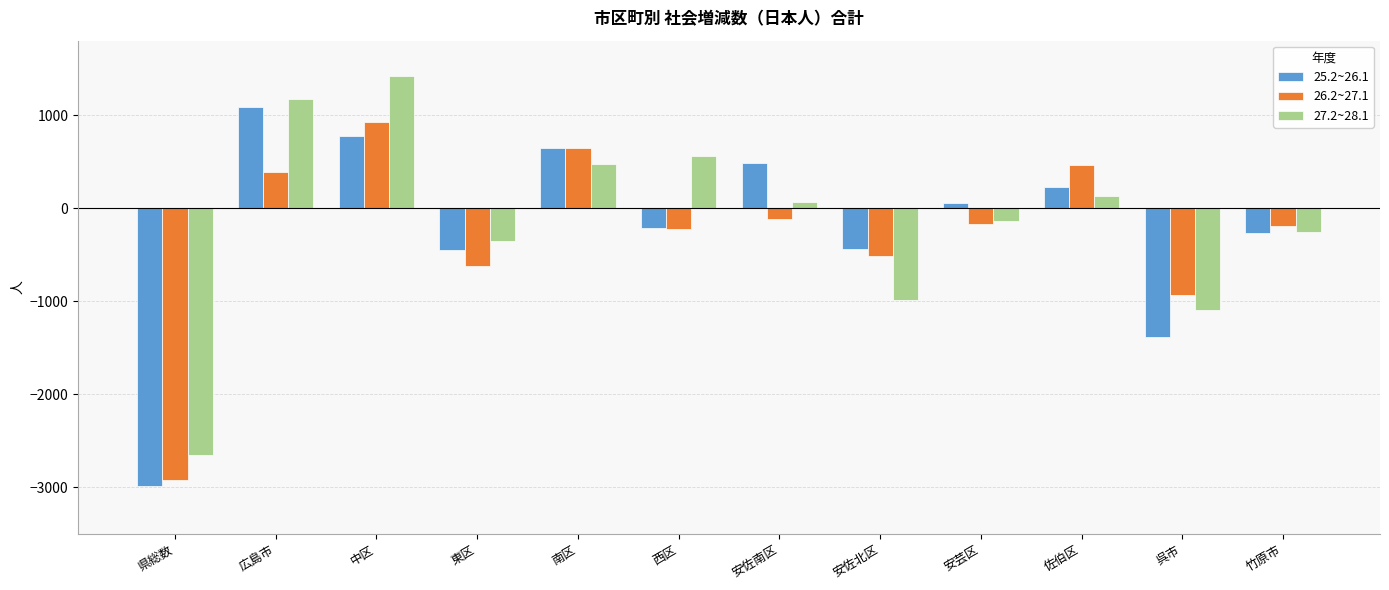

Is the value of 26.2~27.1 at 呉市 greater than the value of 25.2~26.1 at 佐伯区?

No